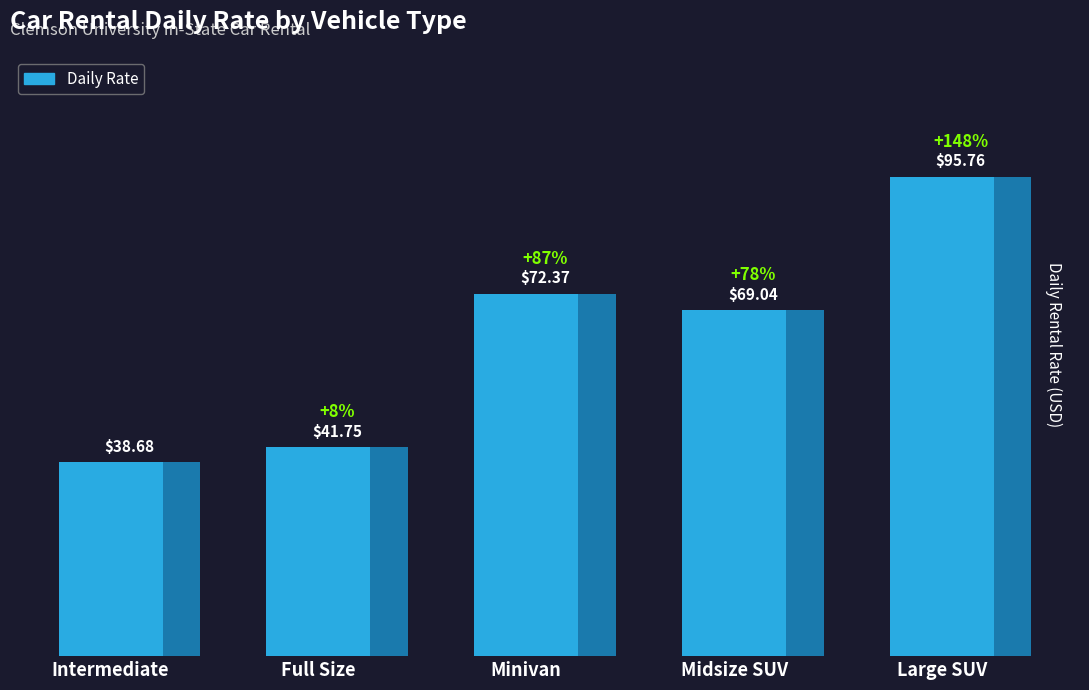

List the labels in order of value, smallest first.

Intermediate, Full Size, Midsize SUV, Minivan, Large SUV